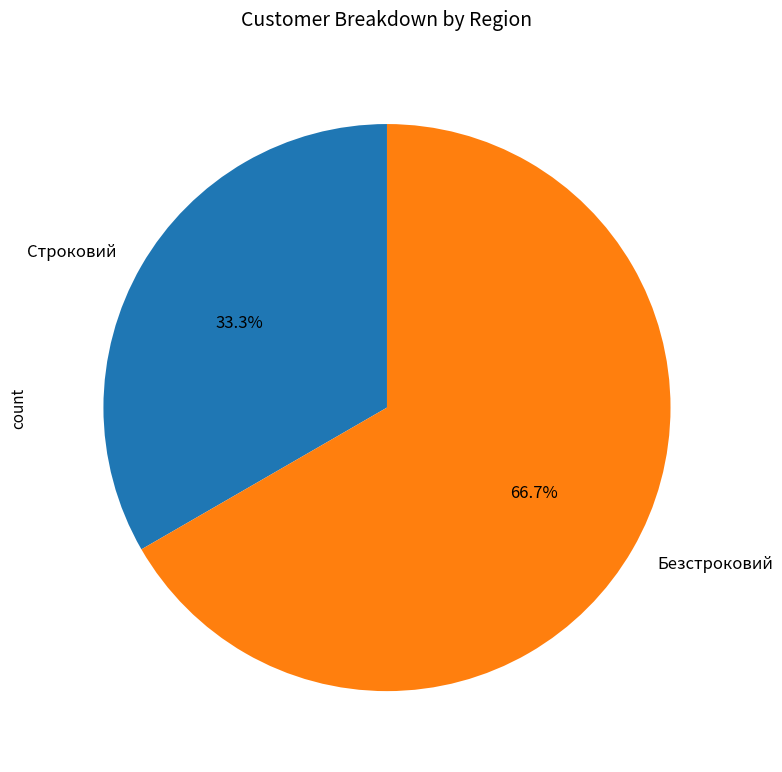

To the nearest percent, what percentage of the pie is Строковий?

33%